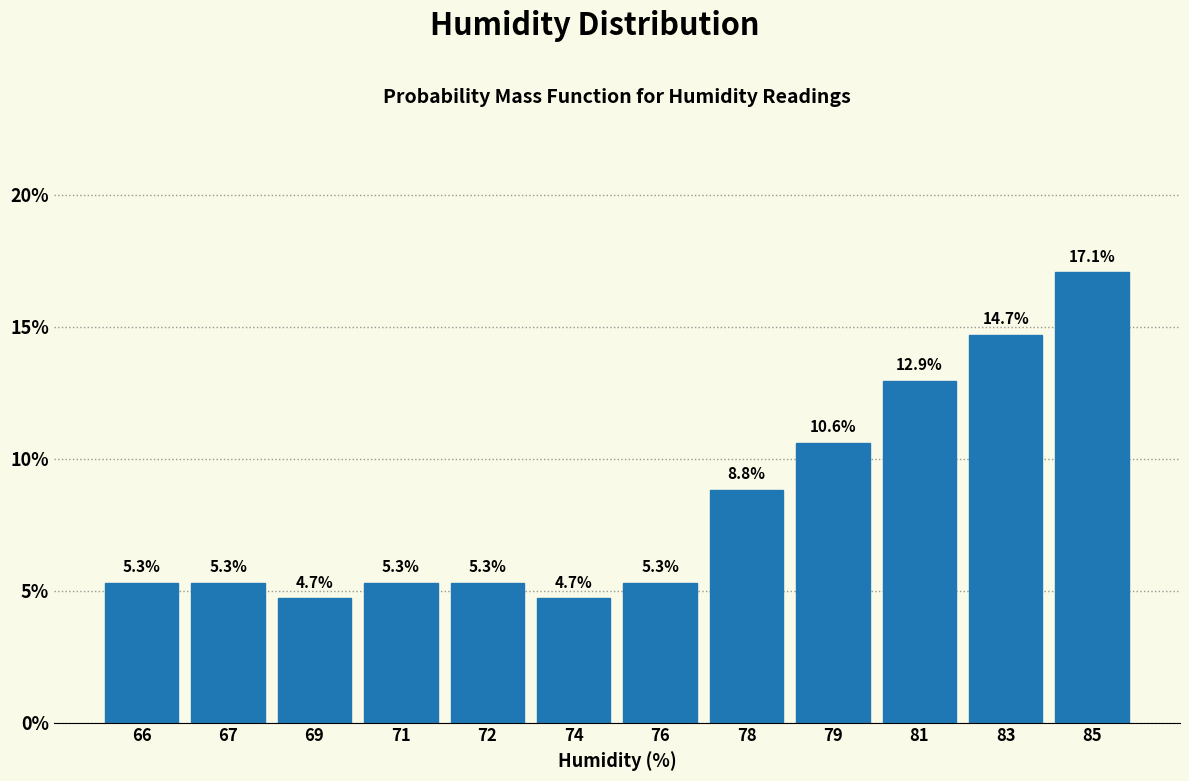

Reading left to right, list all the values displayed in this chart.

5.3	5.3	4.7	5.3	5.3	4.7	5.3	8.8	10.6	12.9	14.7	17.1